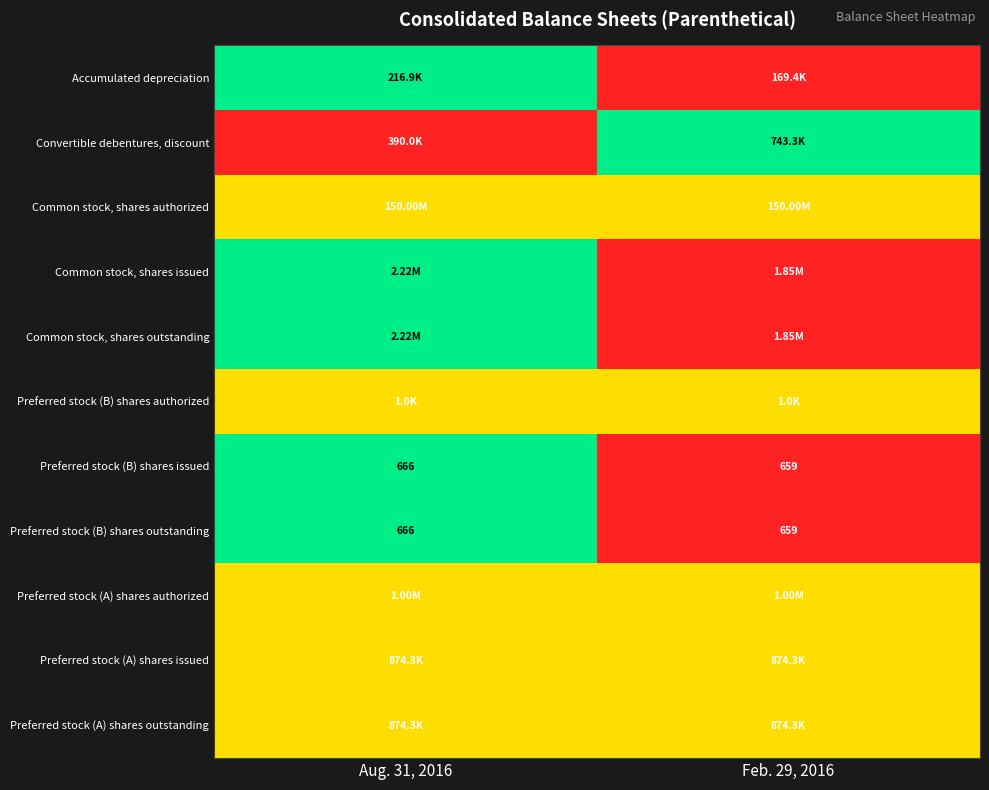

At which category is the sum across all series the highest?

Aug. 31, 2016